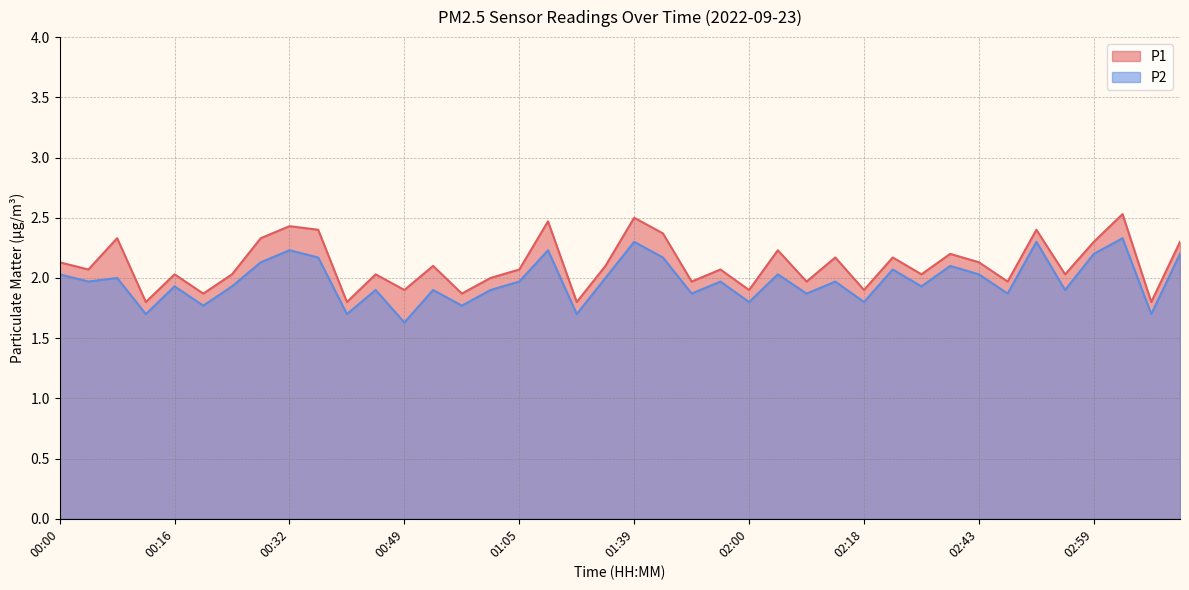

Is it true that P1 equals 3.7 at 02:13?

False